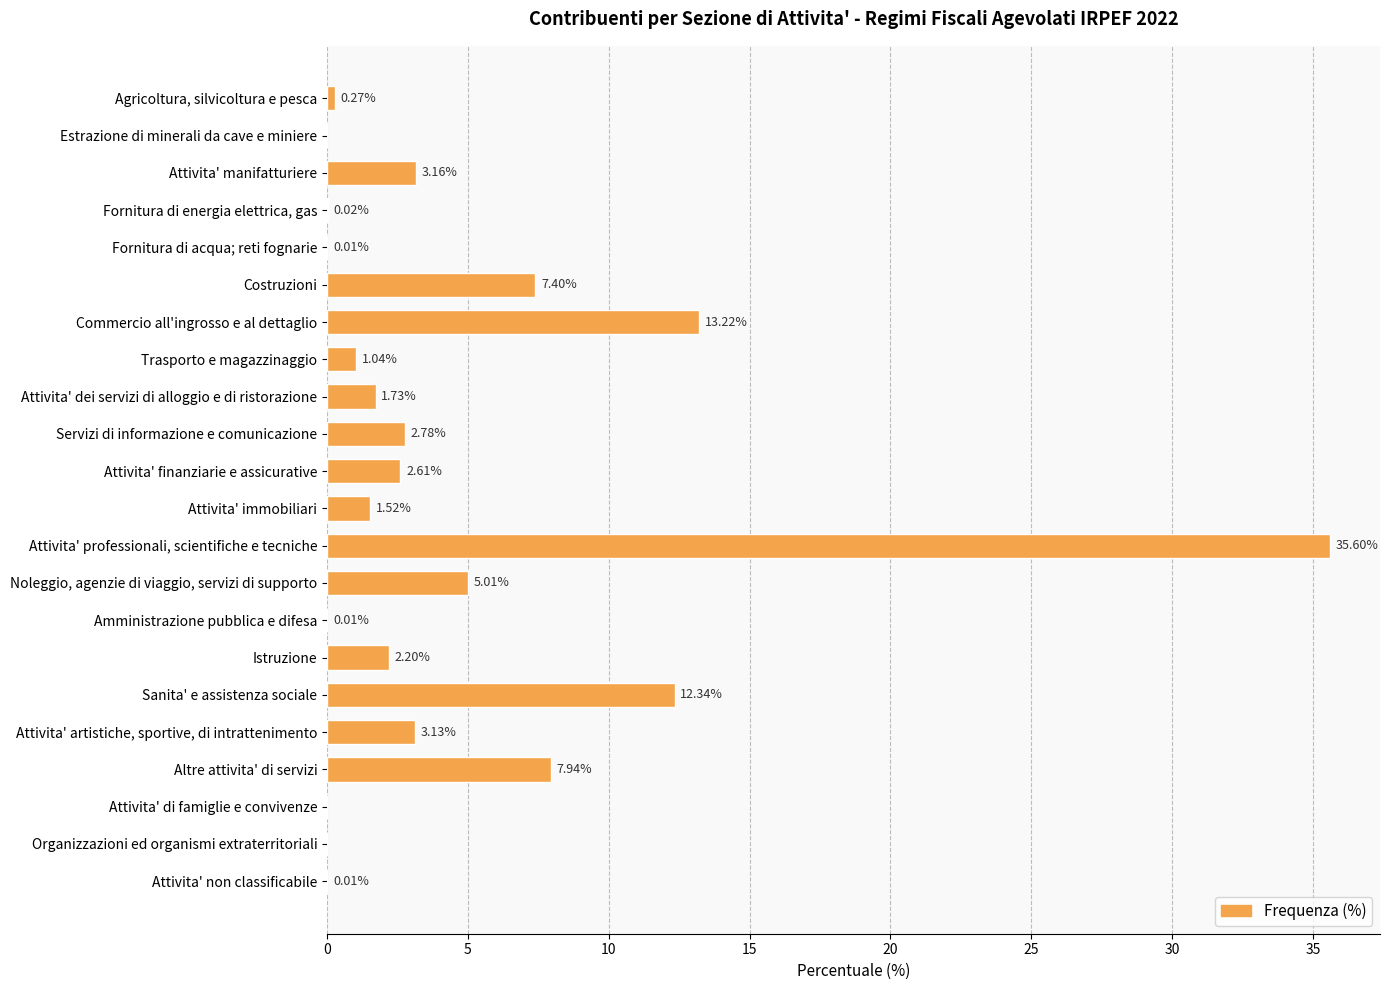

Between Attivita' immobiliari and Noleggio, agenzie di viaggio, servizi di supporto, which is larger?

Noleggio, agenzie di viaggio, servizi di supporto